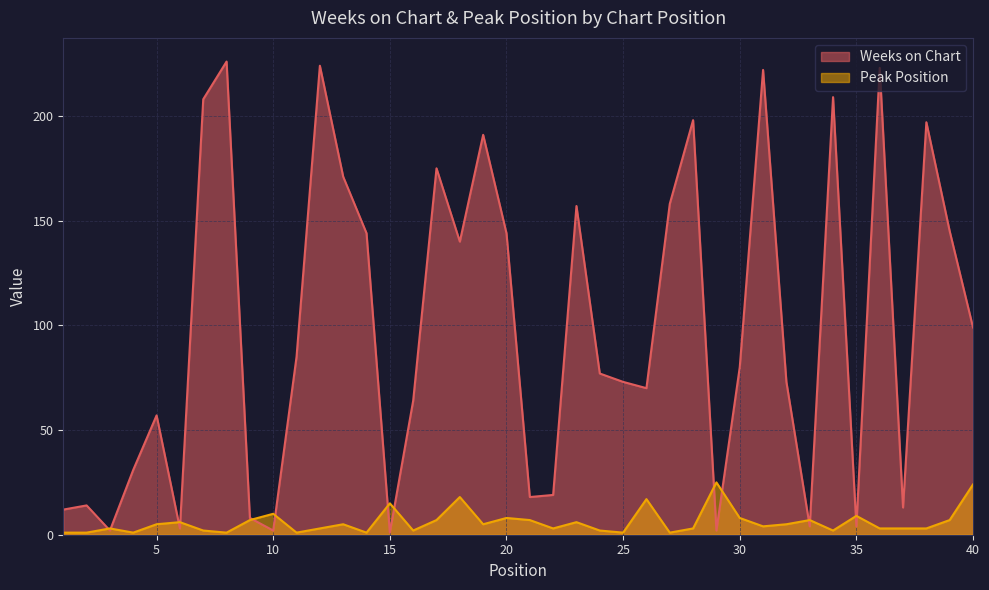

How many distinct data groups are displayed?

2